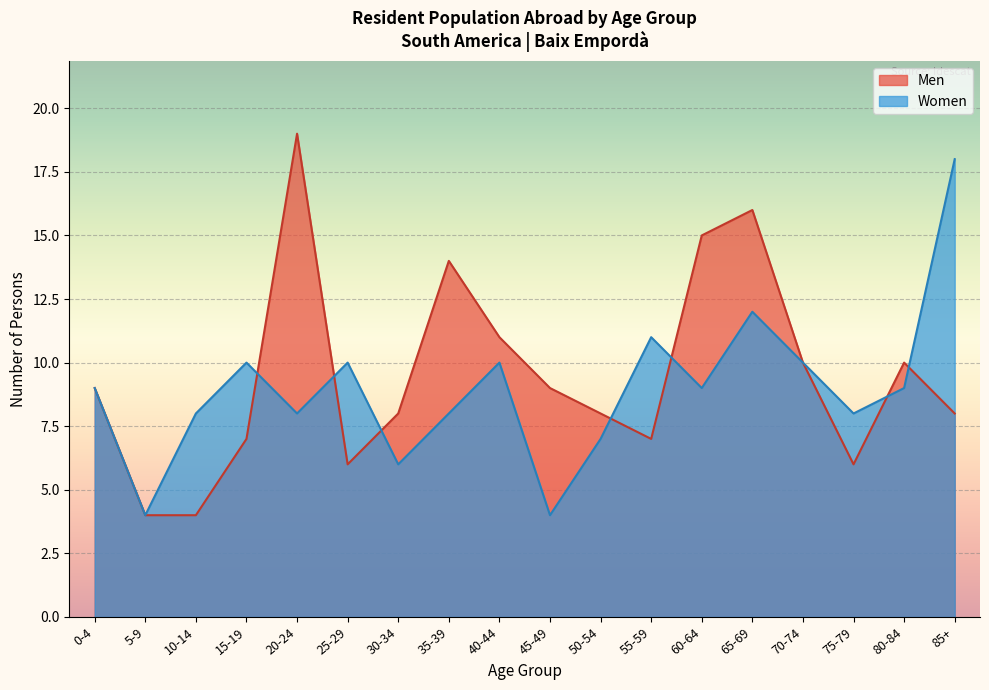

What is the approximate value of Women at 30-34?

6